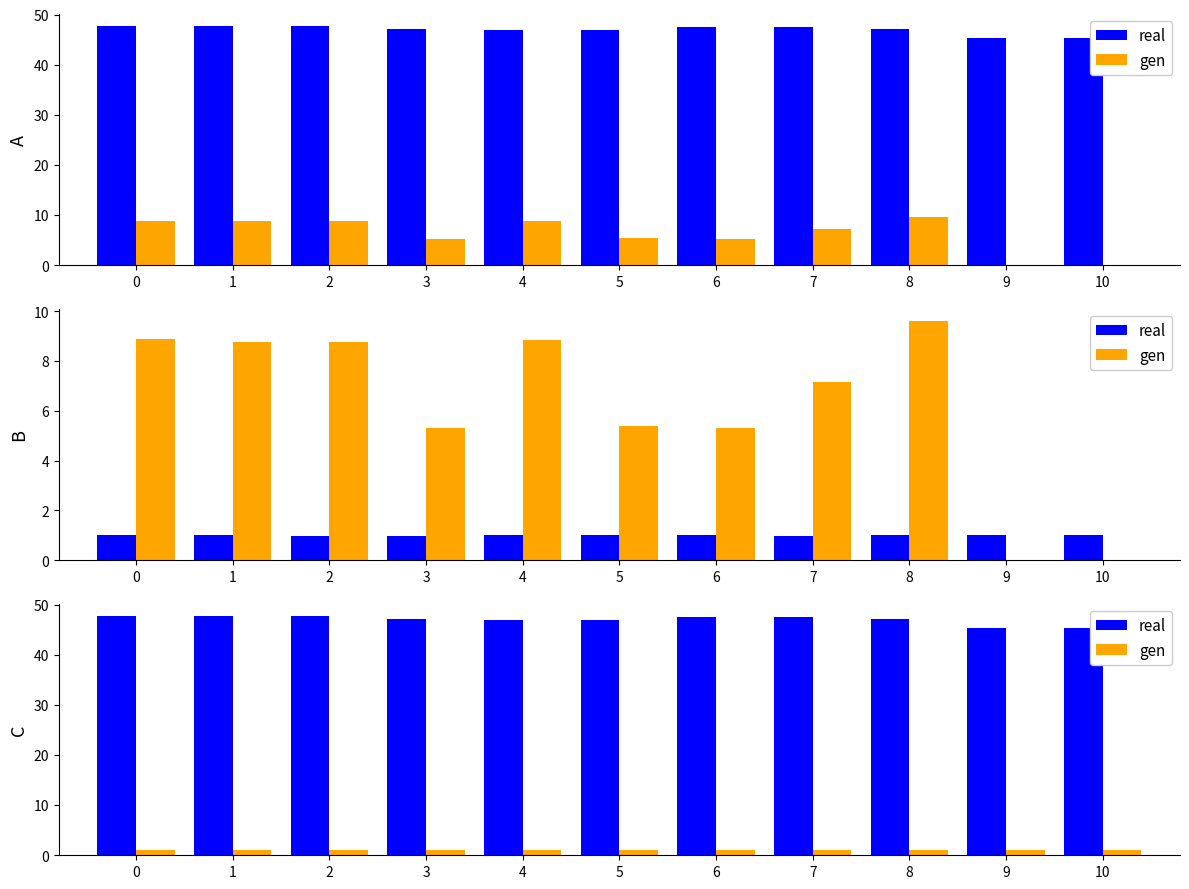

The real series shows 28.7 at 4. True or false?

False